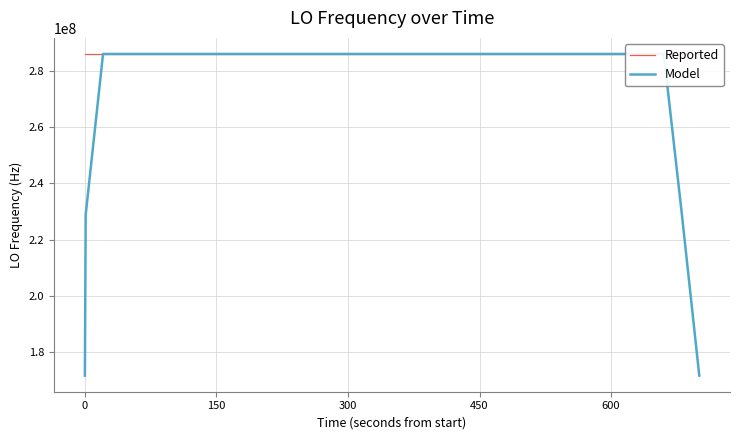

What is the smallest value displayed?

171628198.5